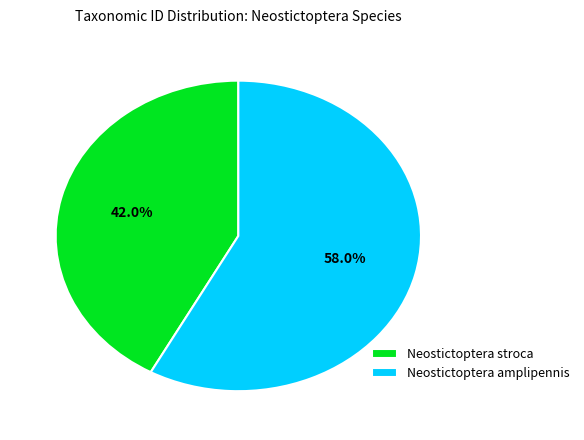

The Neostictoptera amplipennis slice represents 46% of the pie. True or false?

False